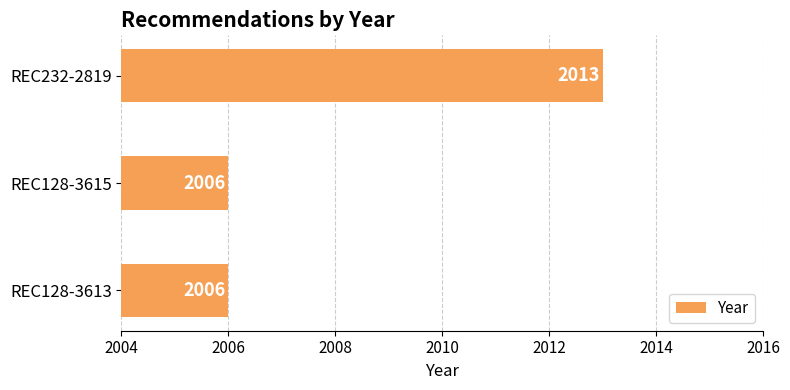

Reading bottom to top, extract all data points from this chart.

REC128-3613=2006	REC128-3615=2006	REC232-2819=2013